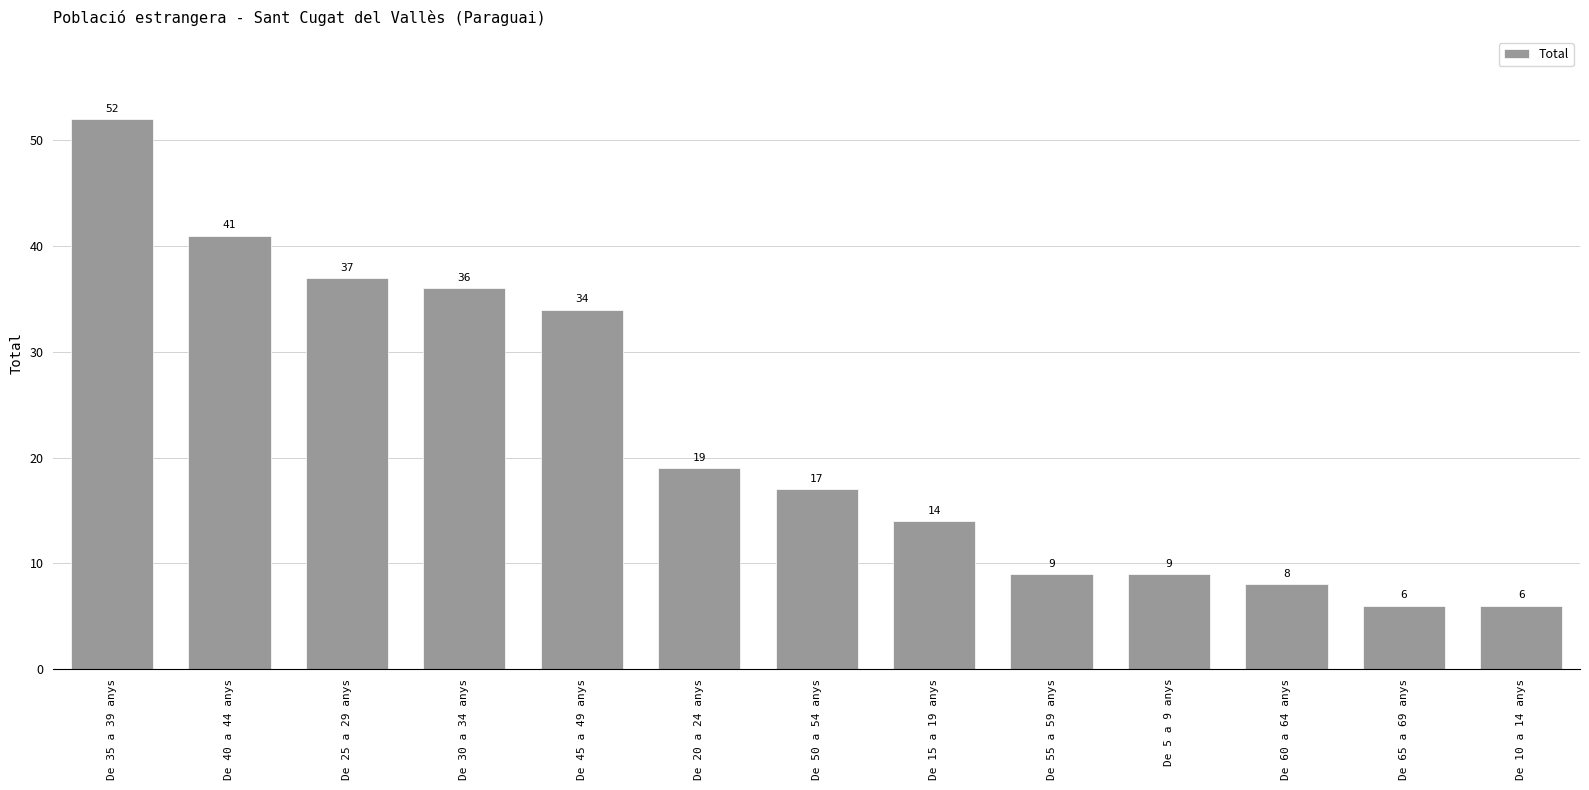

What position from the left is De 25 a 29 anys?

3